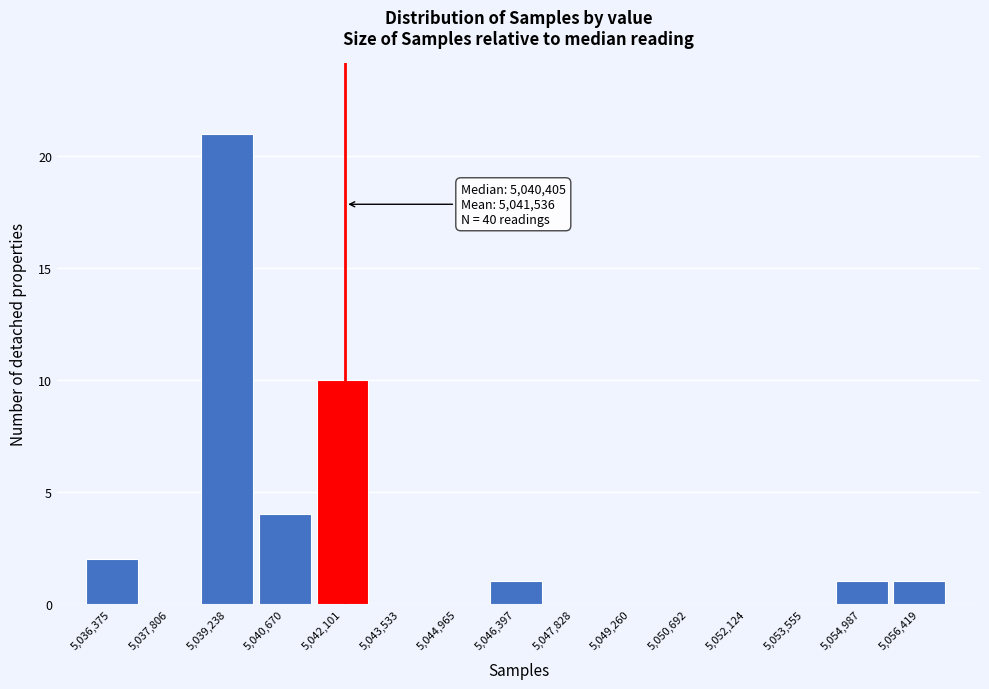

Reading left to right, transcribe all the data shown in this chart.

5,036,375=2	5,037,806=0	5,039,238=21	5,040,670=4	5,042,101=10	5,043,533=0	5,044,965=0	5,046,397=1	5,047,828=0	5,049,260=0	5,050,692=0	5,052,124=0	5,053,555=0	5,054,987=1	5,056,419=1